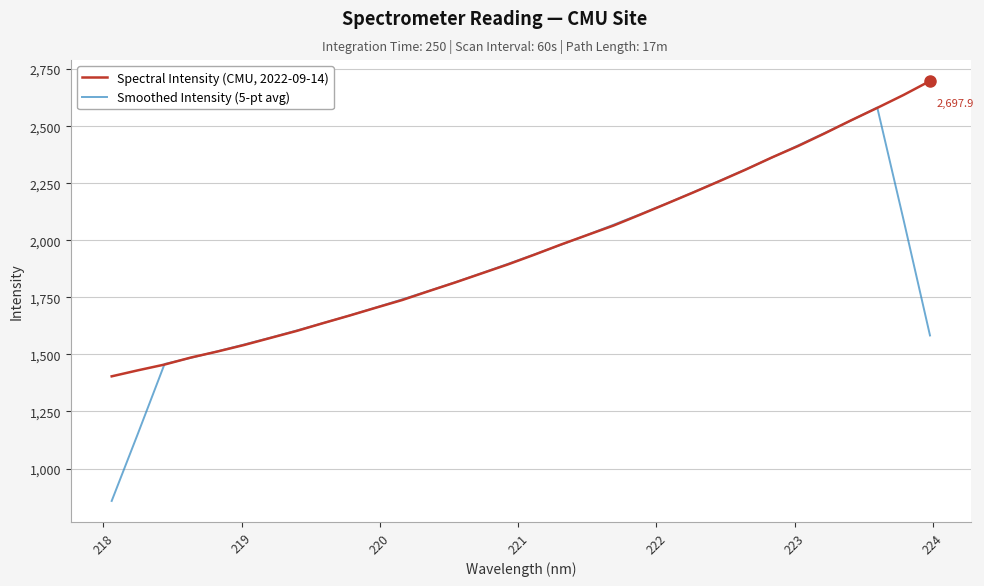

Which series has the widest spread of values?

Smoothed Intensity (5-pt avg)